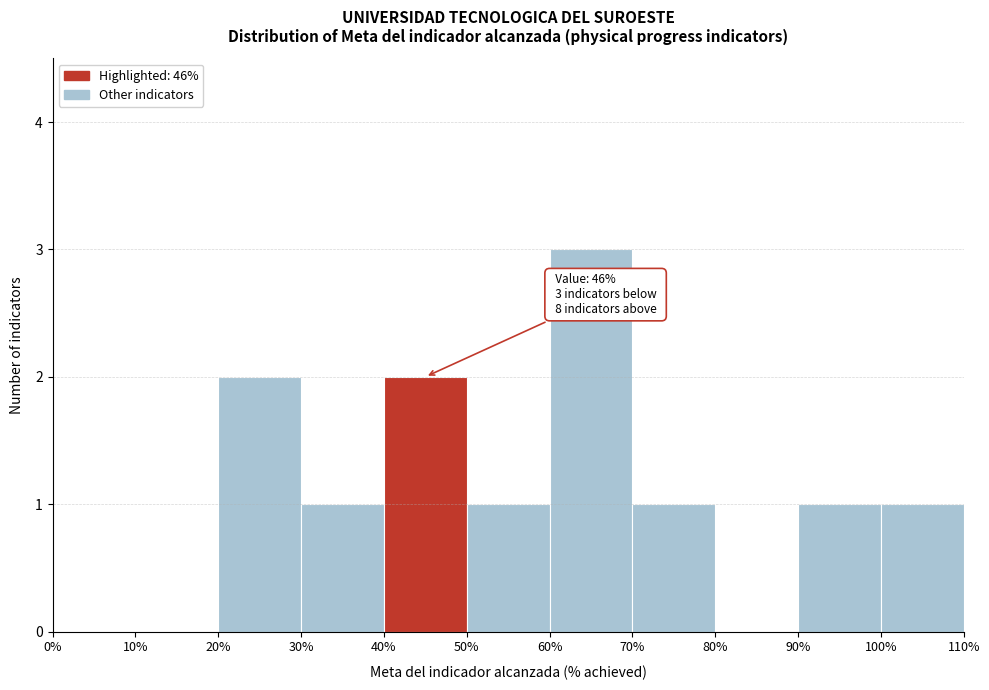

Over which range of the x-axis is the bar tallest?

60% to 70%